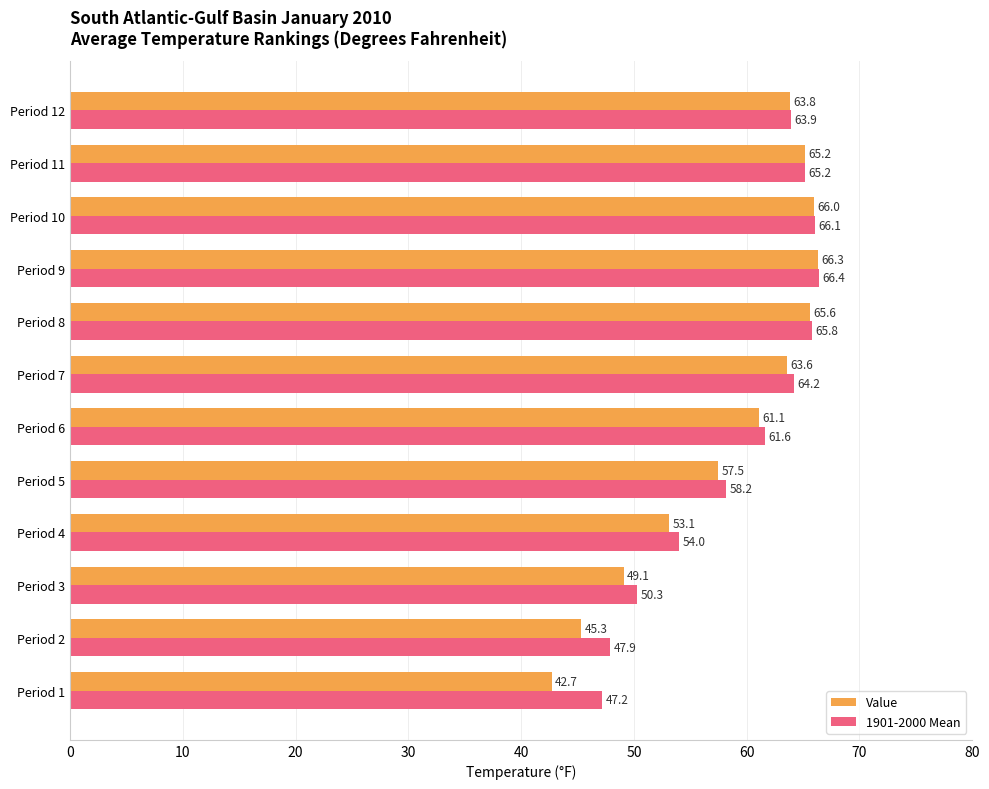

At which category is the sum across all series the highest?

Period 9